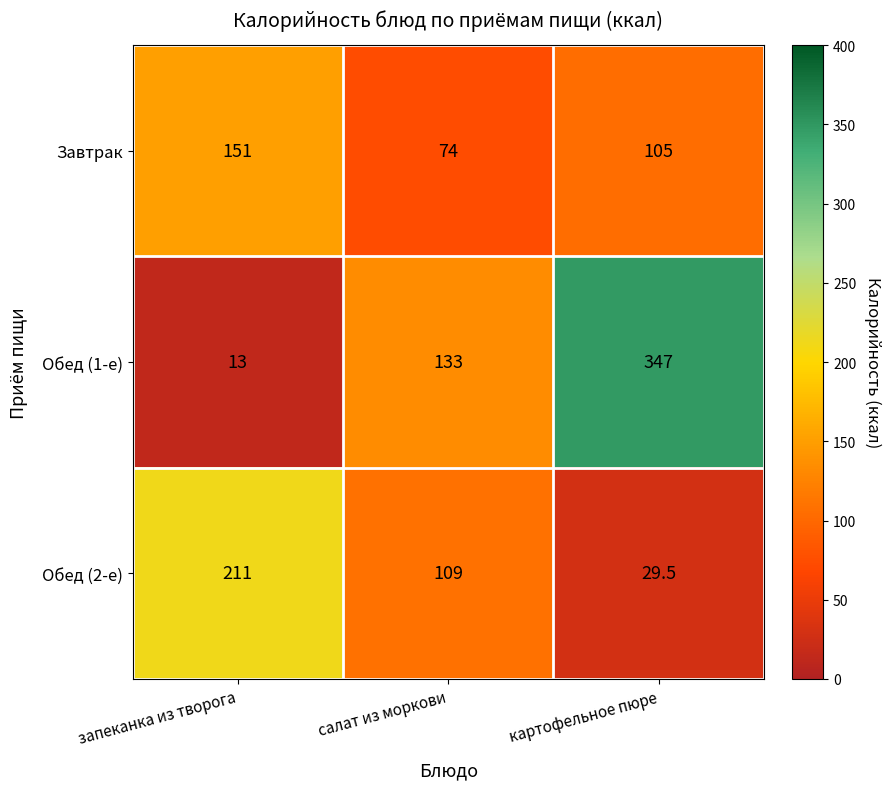

What is the average value of the Обед (2-е) series?

116.5